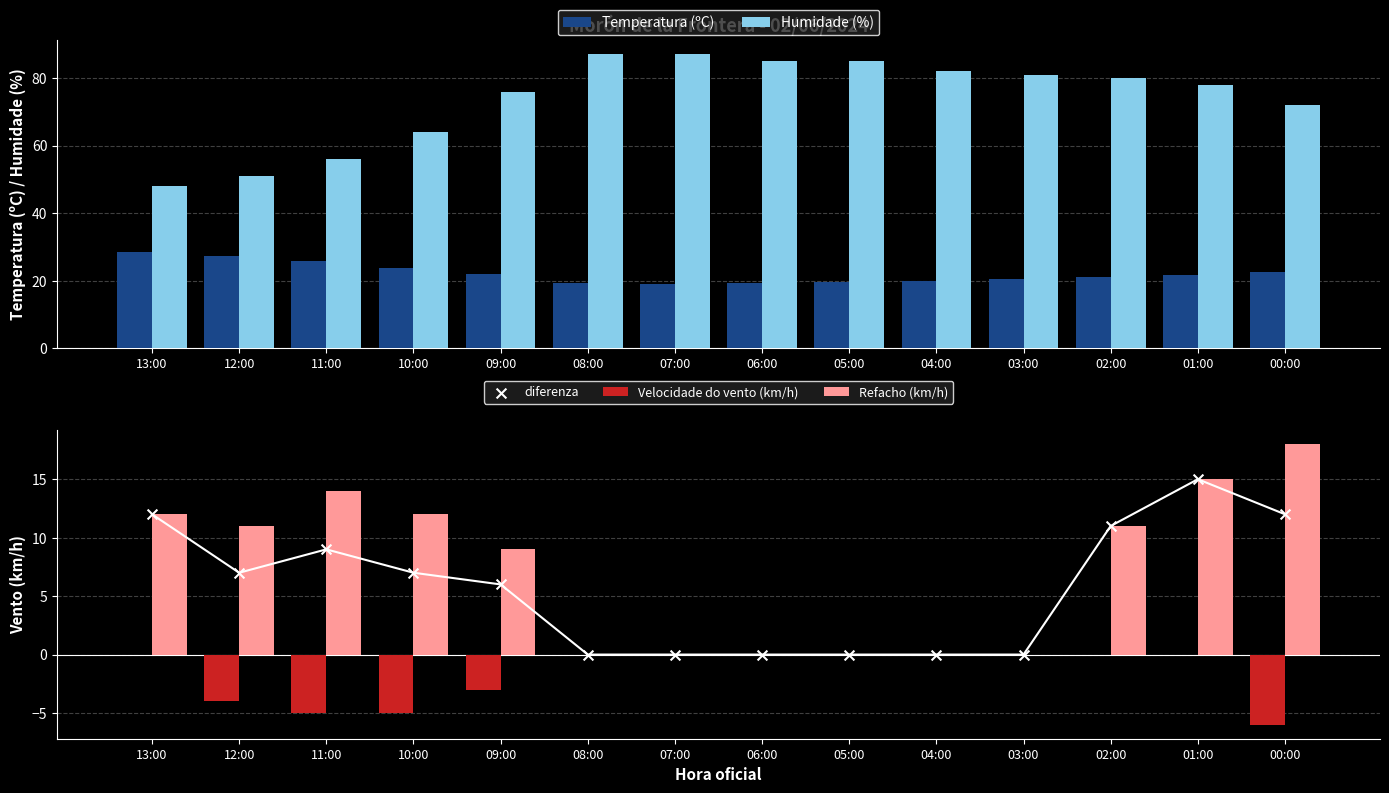

At how many categories does at least one series exceed 12?

14